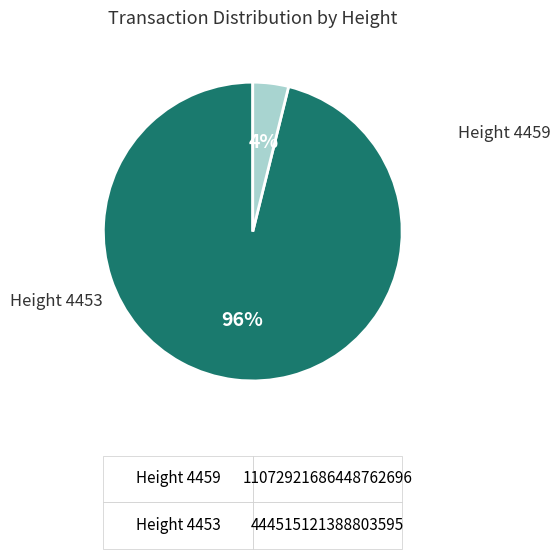

Does any single category account for the majority?

Yes